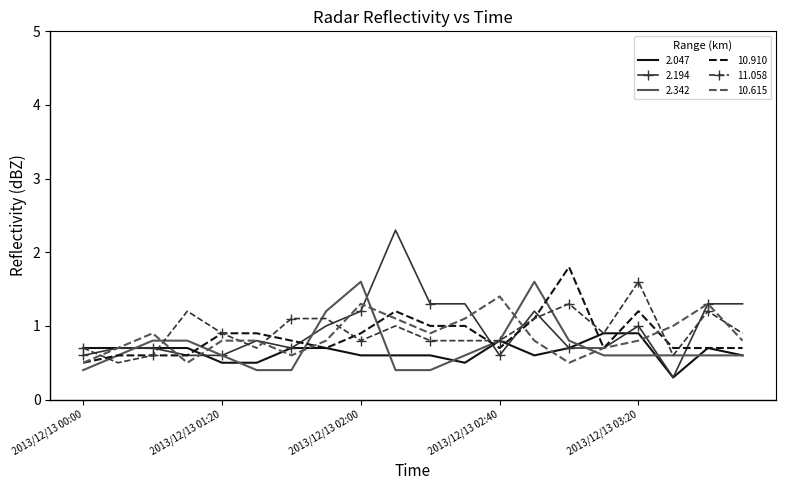

Count the 2.342 values in the range 0 to 1.

17